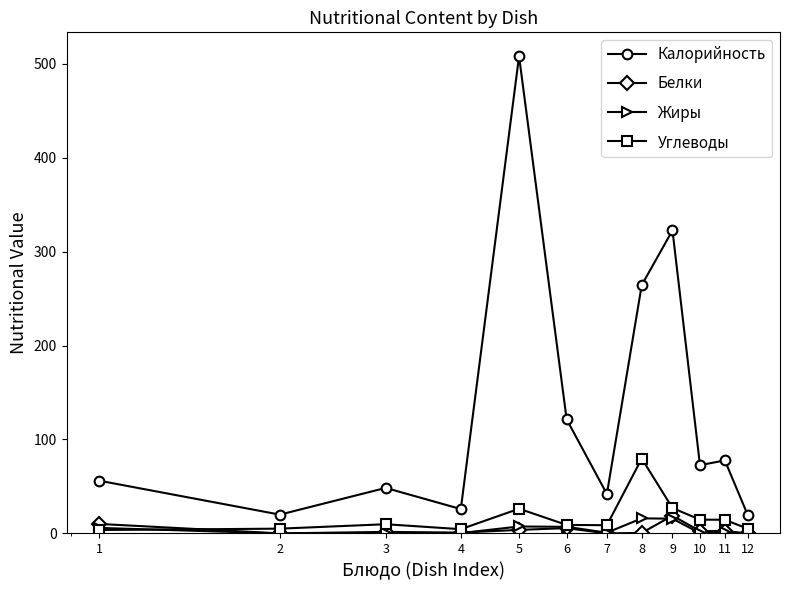

True or false: Калорийность and Белки intersect in this chart.

False